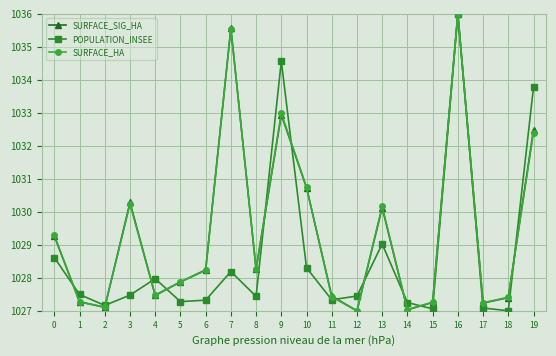

What is the average value of the POPULATION_INSEE series?

1028.7